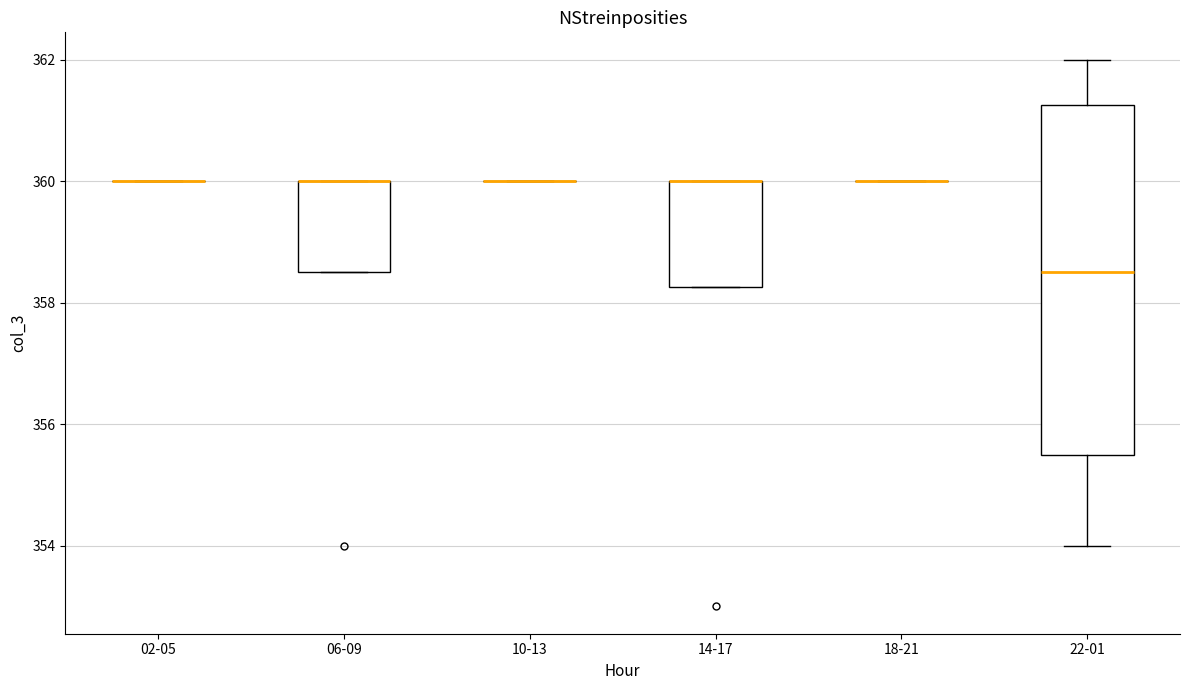

Reading left to right, read every box against the y-axis: the position of its median line, the range the box covers, and the ends of its whiskers. The values are not printed on the chart, so give them approximately, as read against the axis.

02-05: box collapsed to a line at 360.0, whiskers 360.0 to 360.0
06-09: median 360.0 (drawn on the box's upper edge), box 358.6 to 360.0, whiskers 358.6 to 360.0
10-13: box collapsed to a line at 360.0, whiskers 360.0 to 360.0
14-17: median 360.0 (drawn on the box's upper edge), box 358.2 to 360.0, whiskers 358.2 to 360.0
18-21: box collapsed to a line at 360.0, whiskers 360.0 to 360.0
22-01: median 358.6, box 355.6 to 361.2, whiskers 354.0 to 362.0